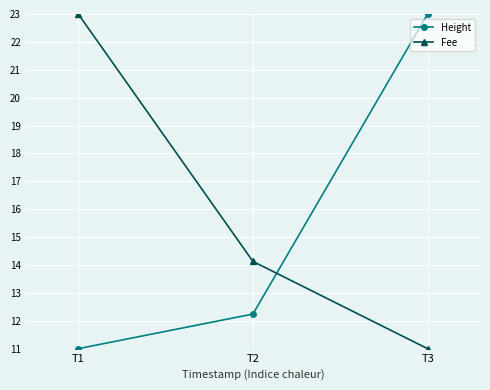

Count the Height values in the range 11 to 23.

3